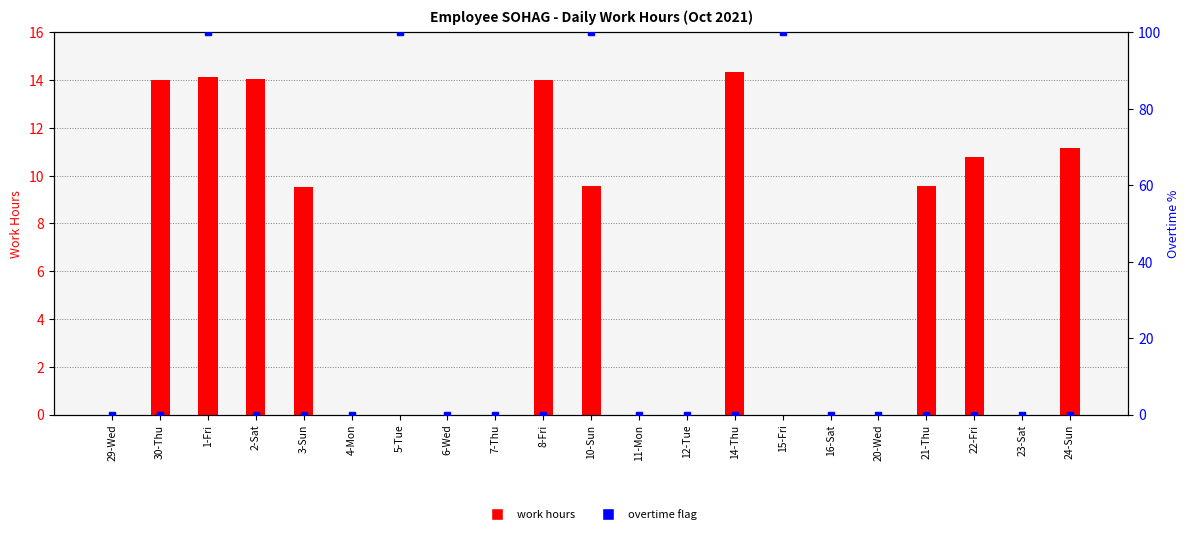

Which series has the widest spread of Y values?

overtime flag